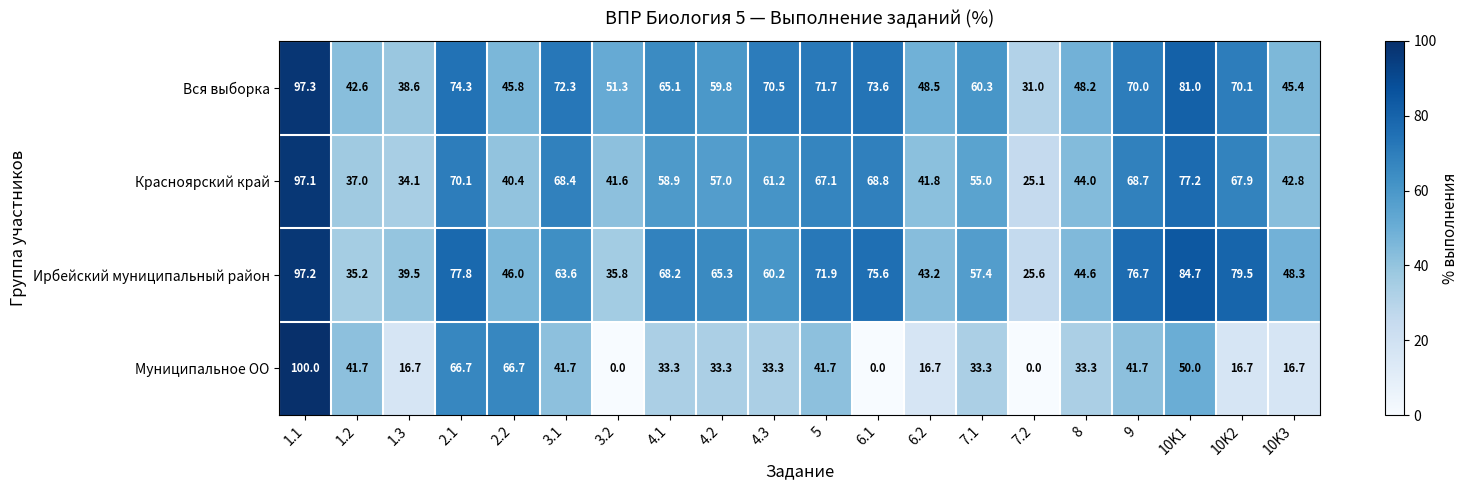

At 4.2, list the series in order from largest to smallest.

Ирбейский муниципальный район, Вся выборка, Красноярский край, Муниципальное ОО